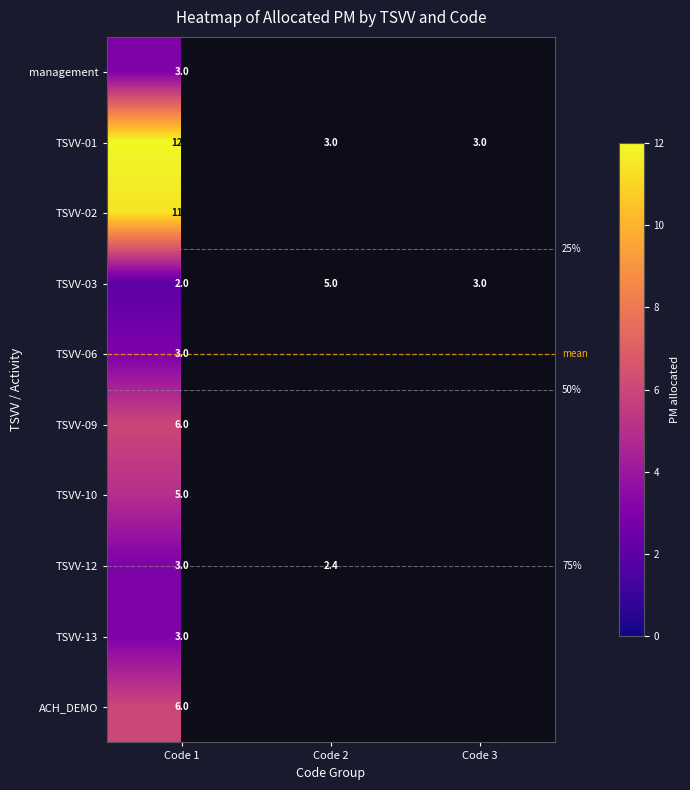

Where does the TSVV-03 series first go above 3?

Code 2